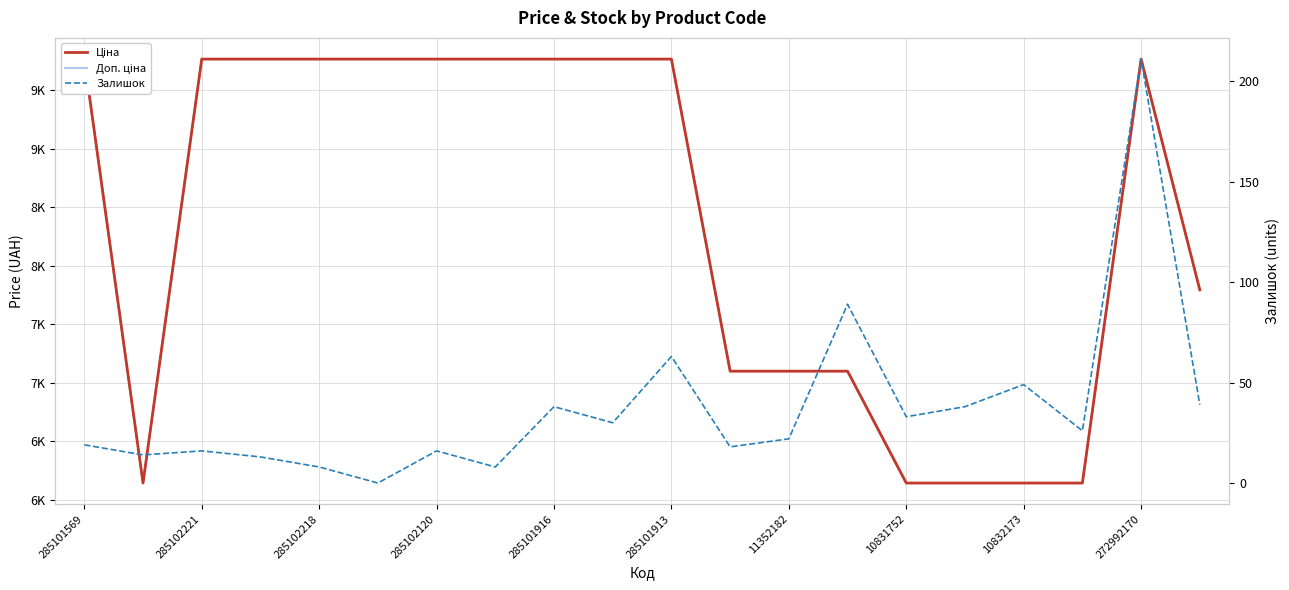

The value of Ціна at 272992170 is 9764.4. True or false?

True